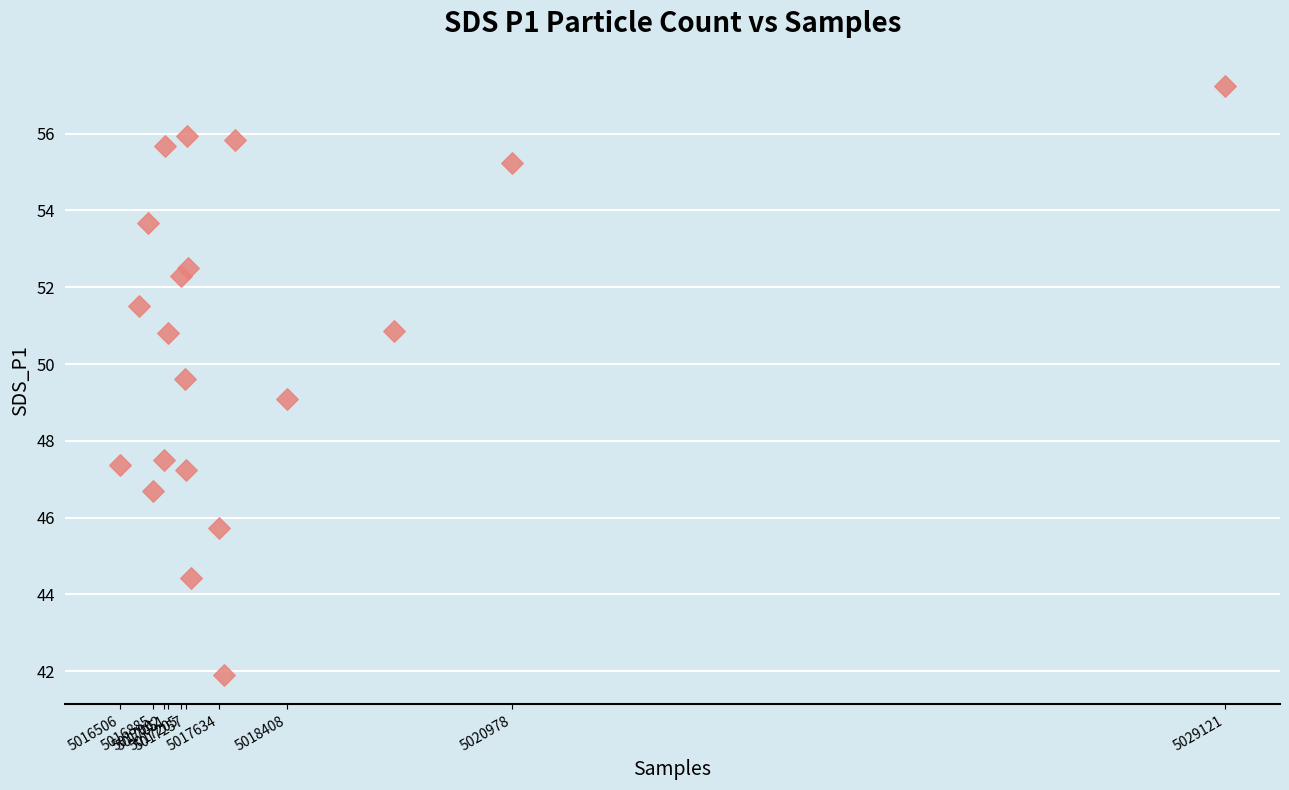

What is the range of X values (max minus min)?

12615.0